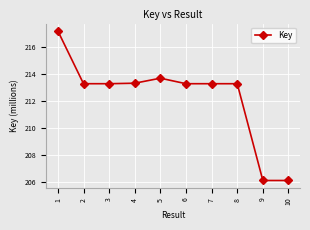

Reading left to right, transcribe all the data shown in this chart.

1=217139893	2=213261232	3=213261270	4=213298314	5=213667577	6=213261040	7=213261002	8=213260926	9=206136191	10=206135222